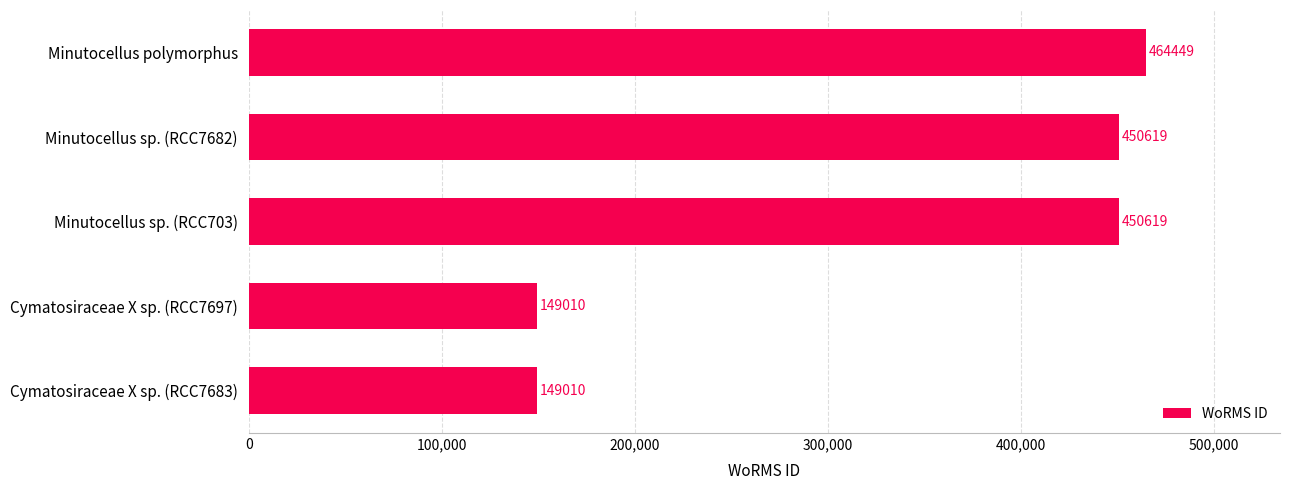

Is it true that the value at Cymatosiraceae X sp. (RCC7697) is 149010?

True